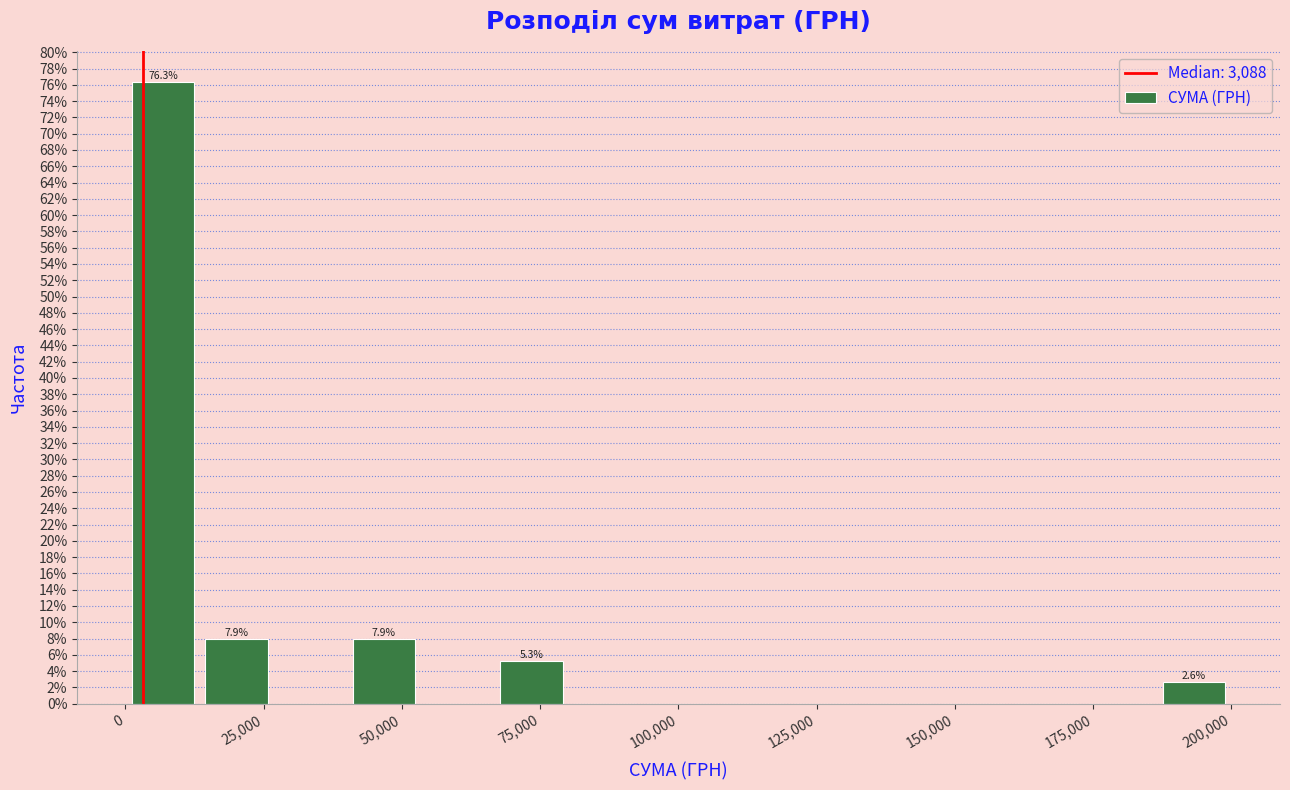

Around what value on the x-axis is the tallest bar? Give the approximate position of its centre, as read against the axis.

5000